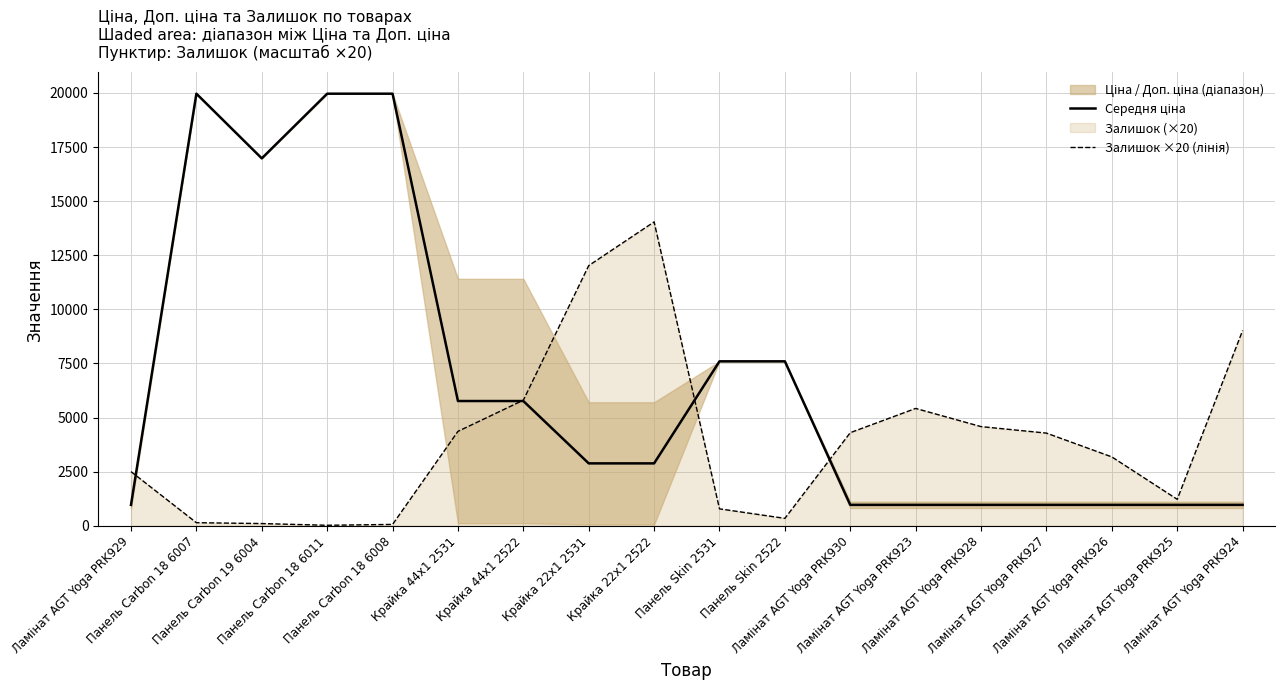

Which category has the lowest value in the Залишок ×20 (лінія) series?

Панель Carbon 18 6011